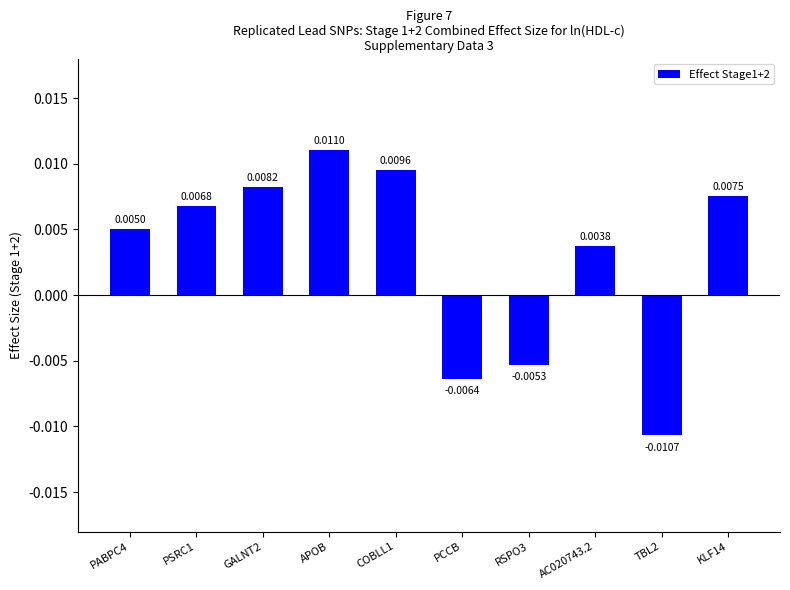

List the labels in order of value, largest first.

APOB, COBLL1, GALNT2, KLF14, PSRC1, PABPC4, AC020743.2, RSPO3, PCCB, TBL2